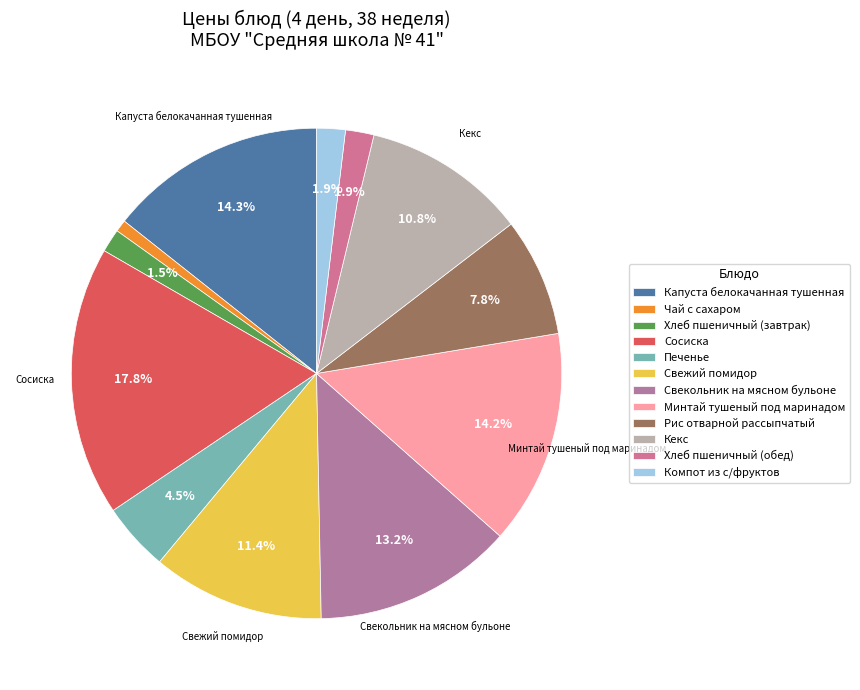

What is the smallest slice in the pie chart?

Чай с сахаром